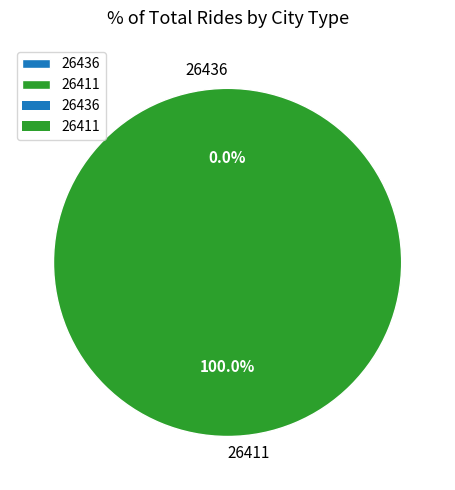

Do 26436 and 26411 together represent more than half of the pie?

Yes